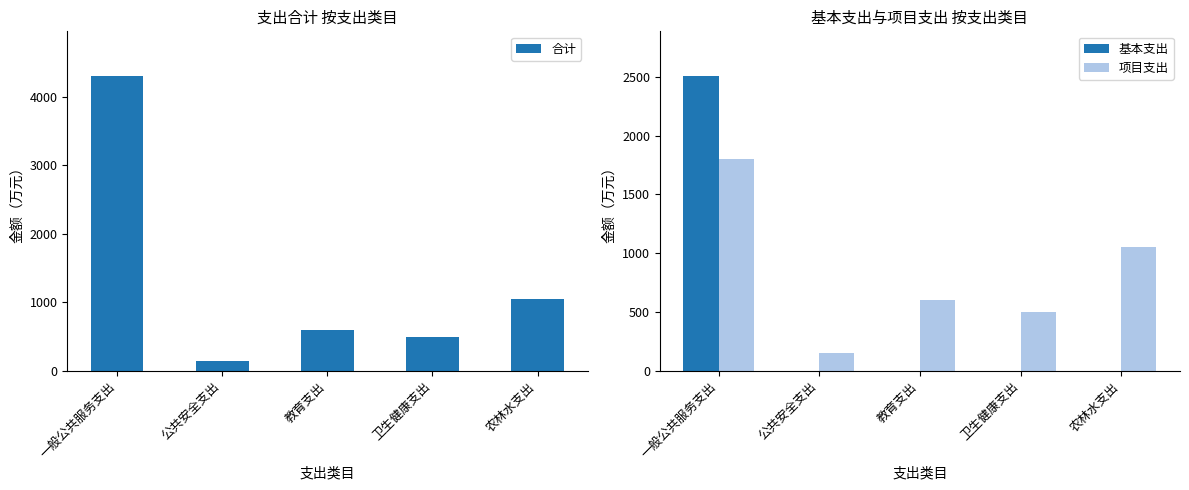

Which series has the widest spread of values?

合计